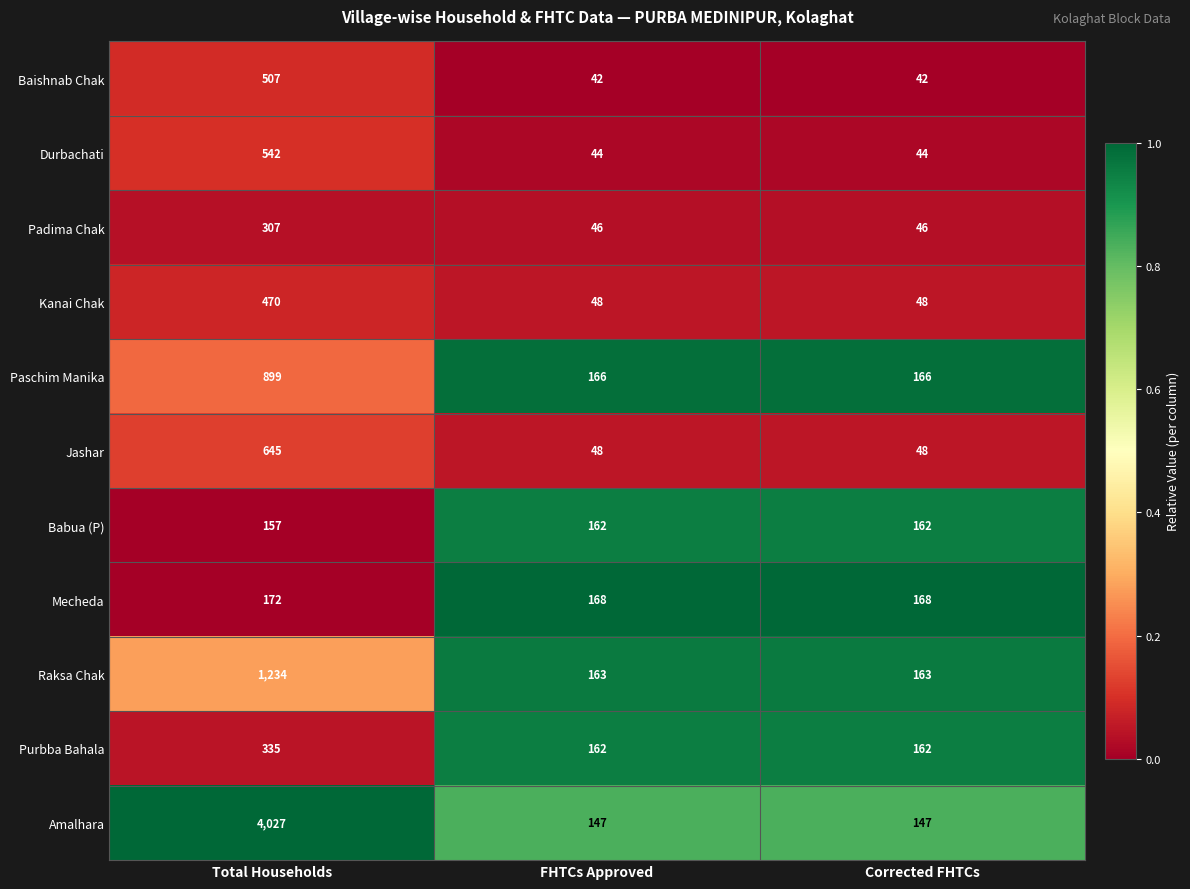

What is the spread (max minus min) of values at FHTCs Approved?

126